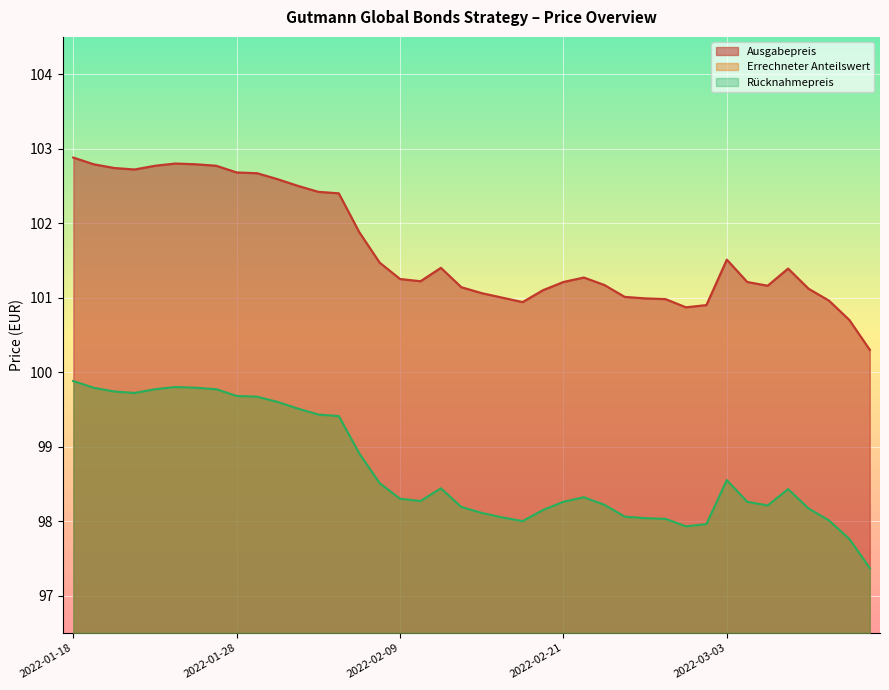

Where is the first local maximum for Rücknahmepreis?

2022-01-25